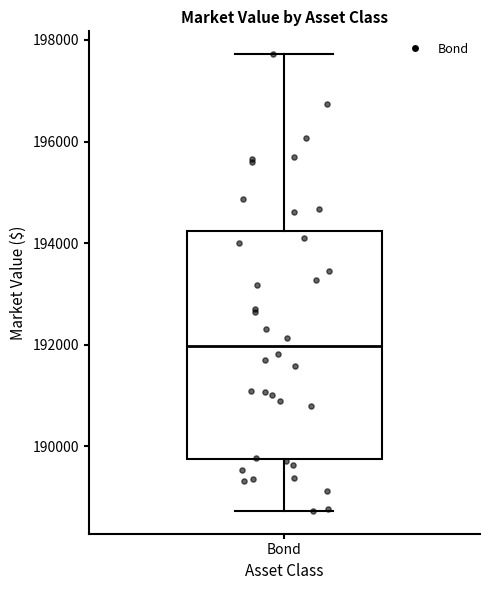

Read this box plot against the y-axis: the position of the median line, the range covered by the box, and the ends of both whiskers. The values are not printed on the chart, so give them approximately, as read against the axis.

median 192000, box 189800 to 194200, whiskers 188800 to 197800